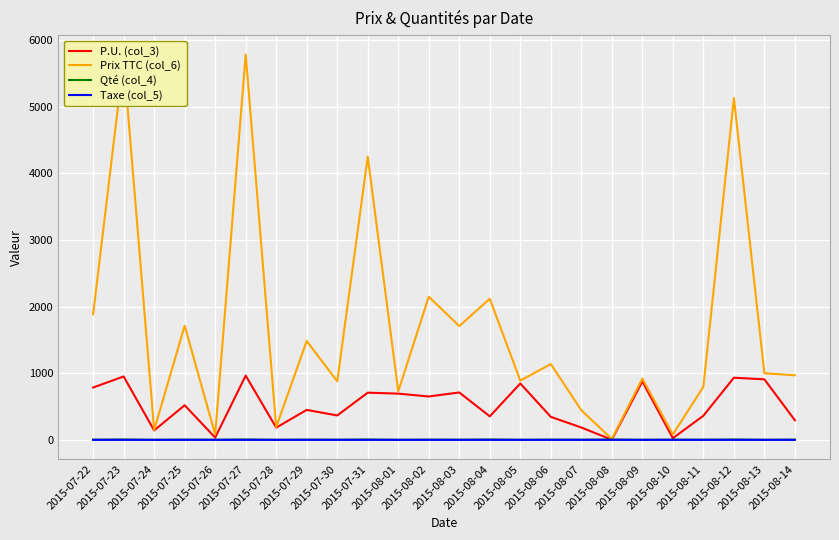

What is the highest value of the Prix TTC (col_6) series?

5785.3